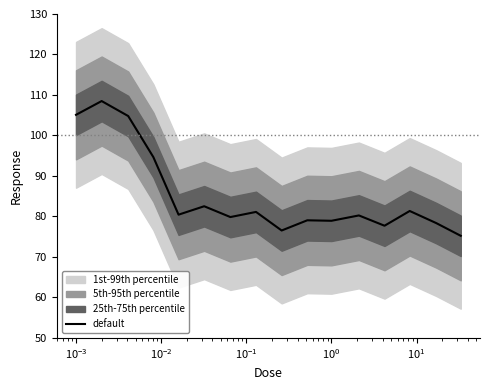

What is the maximum value for default?

108.5